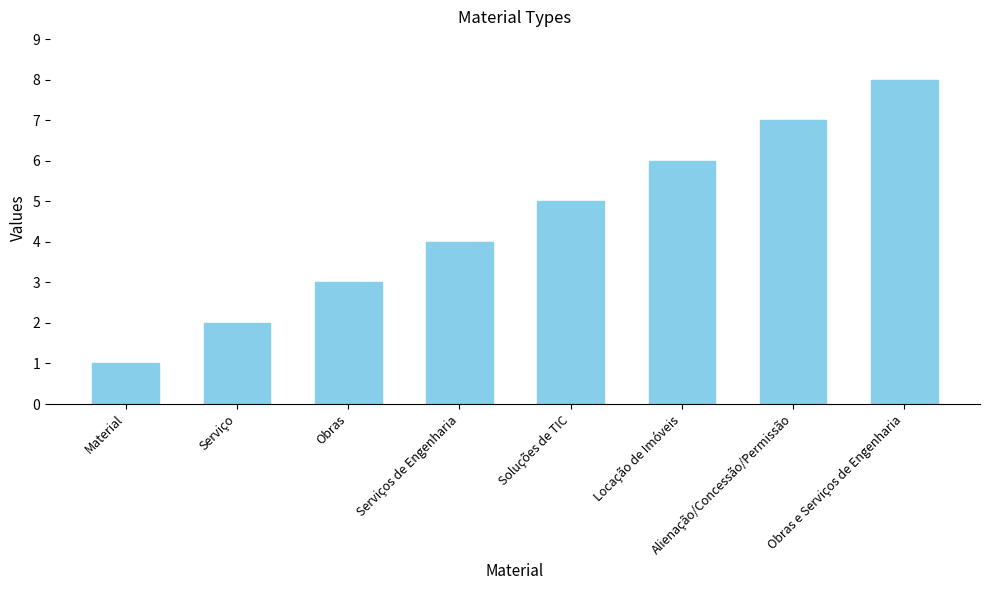

Reading right to left, extract all data points from this chart.

Obras e Serviços de Engenharia=8	Alienação/Concessão/Permissão=7	Locação de Imóveis=6	Soluções de TIC=5	Serviços de Engenharia=4	Obras=3	Serviço=2	Material=1